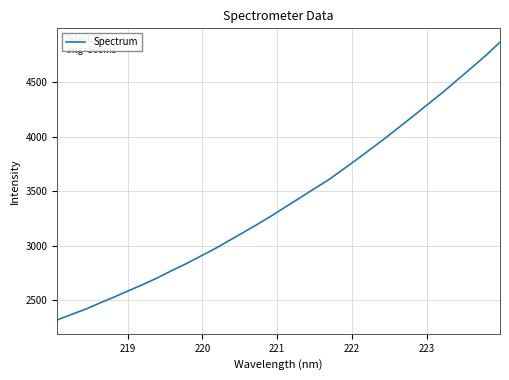

True or false: there are more than 1 points higher than both neighbors.

False